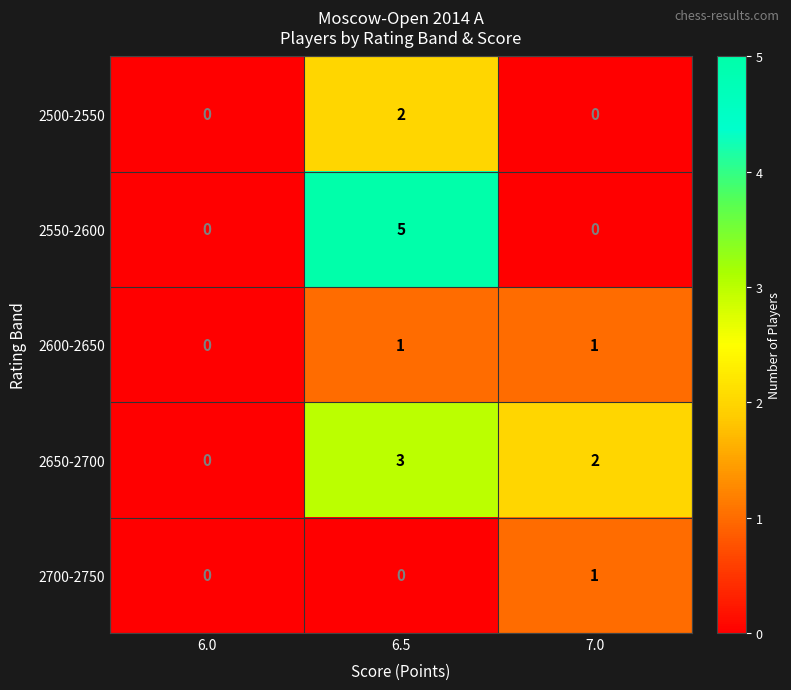

Which series has the largest range (max minus min)?

2550-2600